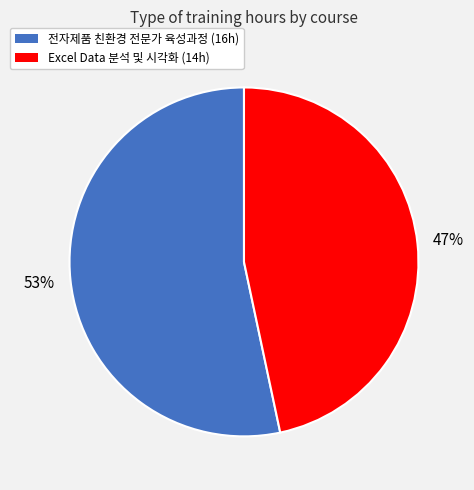

Combined, do 전자제품 친환경 전문가 육성과정 and Excel Data 분석 및 시각화 account for over 50%?

Yes